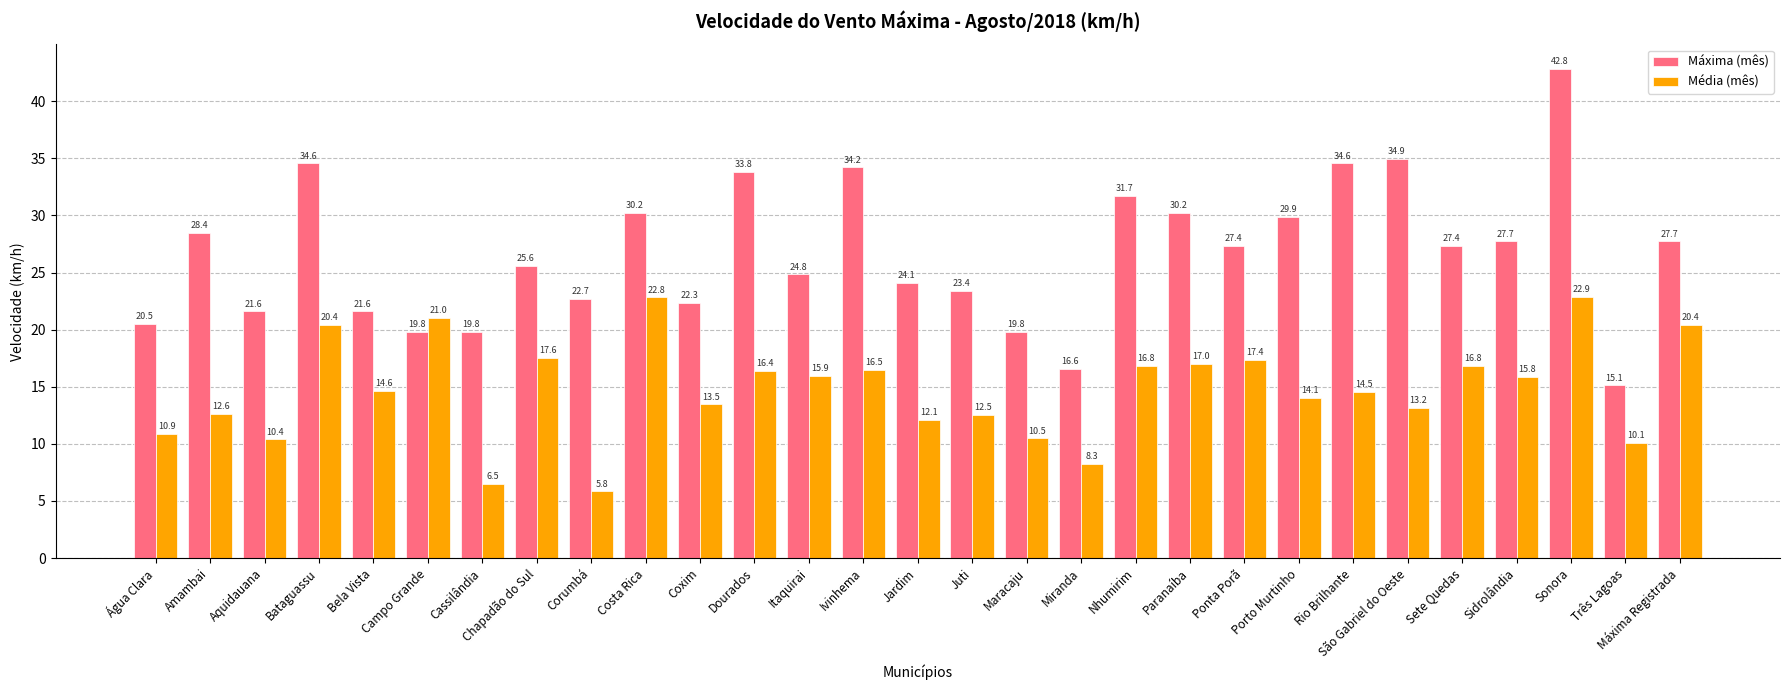

True or false: Média (mês) has a value of 16.5 at Ivinhema.

True